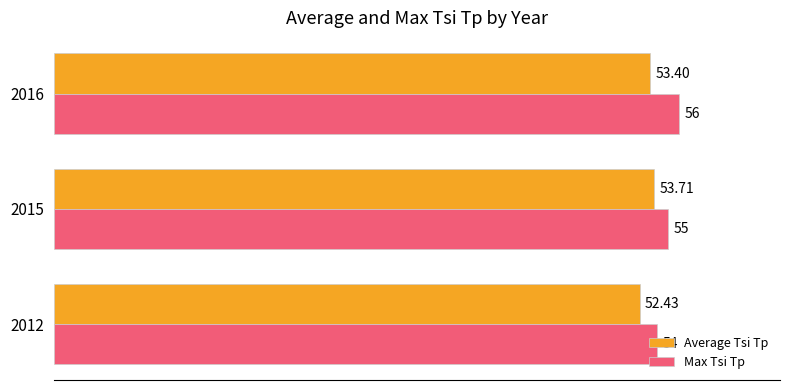

At 2012, list the series in order from largest to smallest.

Max Tsi Tp, Average Tsi Tp